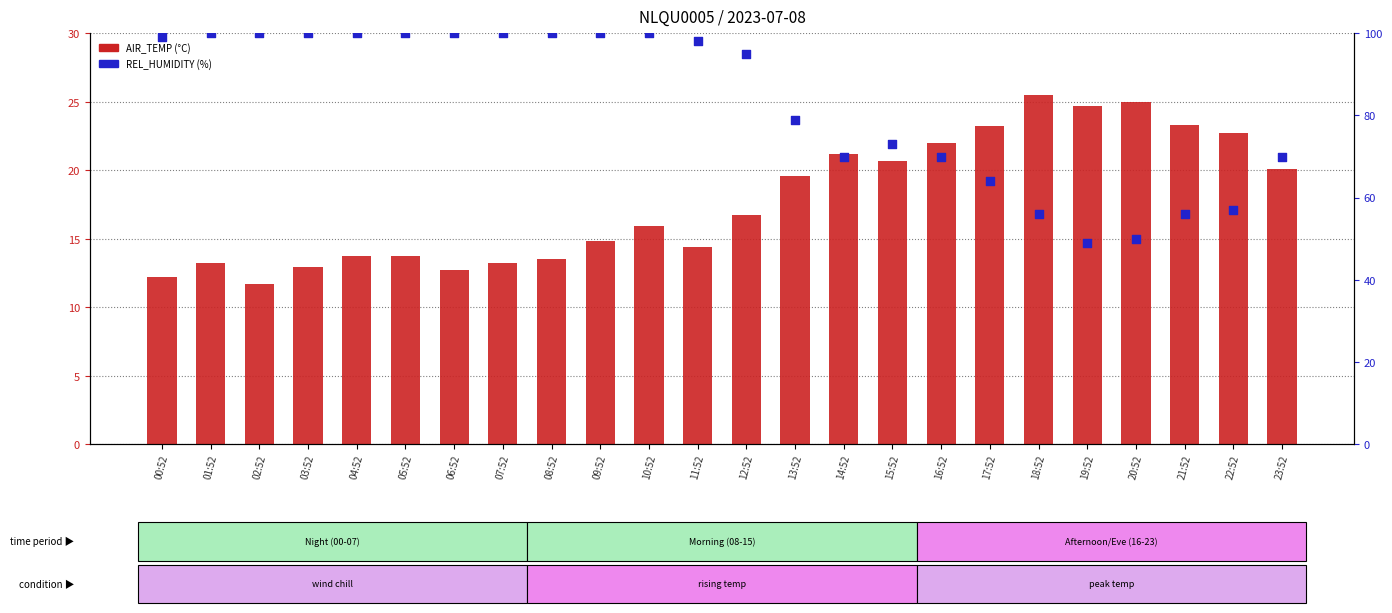

At how many categories does at least one series exceed 39?

24